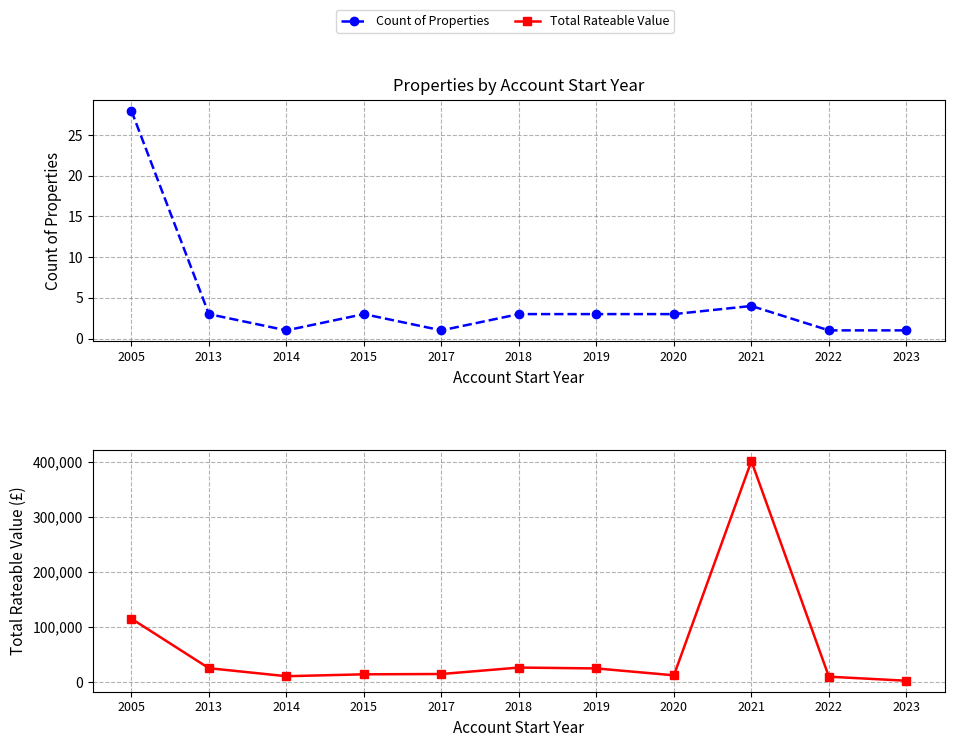

Is the value of Total Rateable Value at 2017 greater than the value of Count of Properties at 2018?

Yes